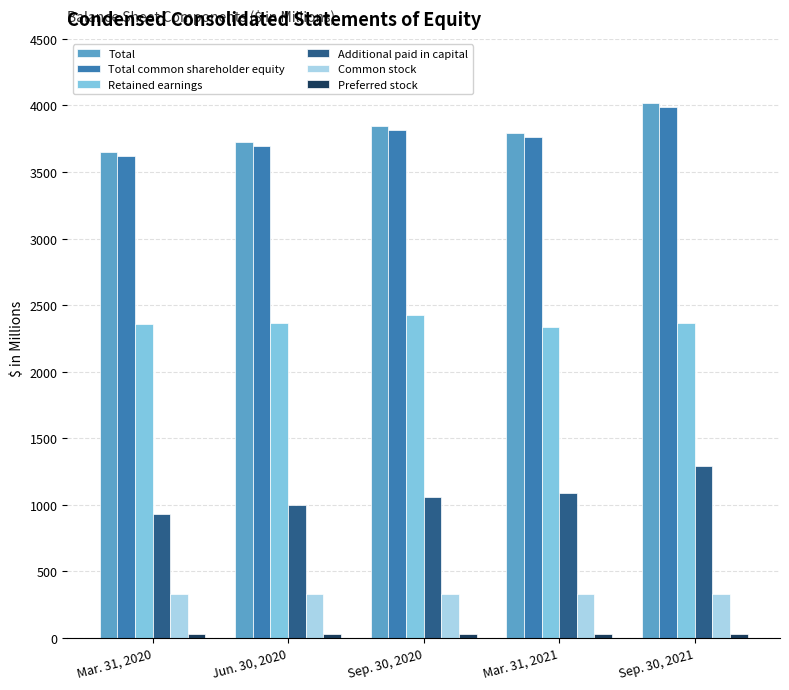

What is the sum of the Additional paid in capital values at Mar. 31, 2021 and Sep. 30, 2020?

2150.7